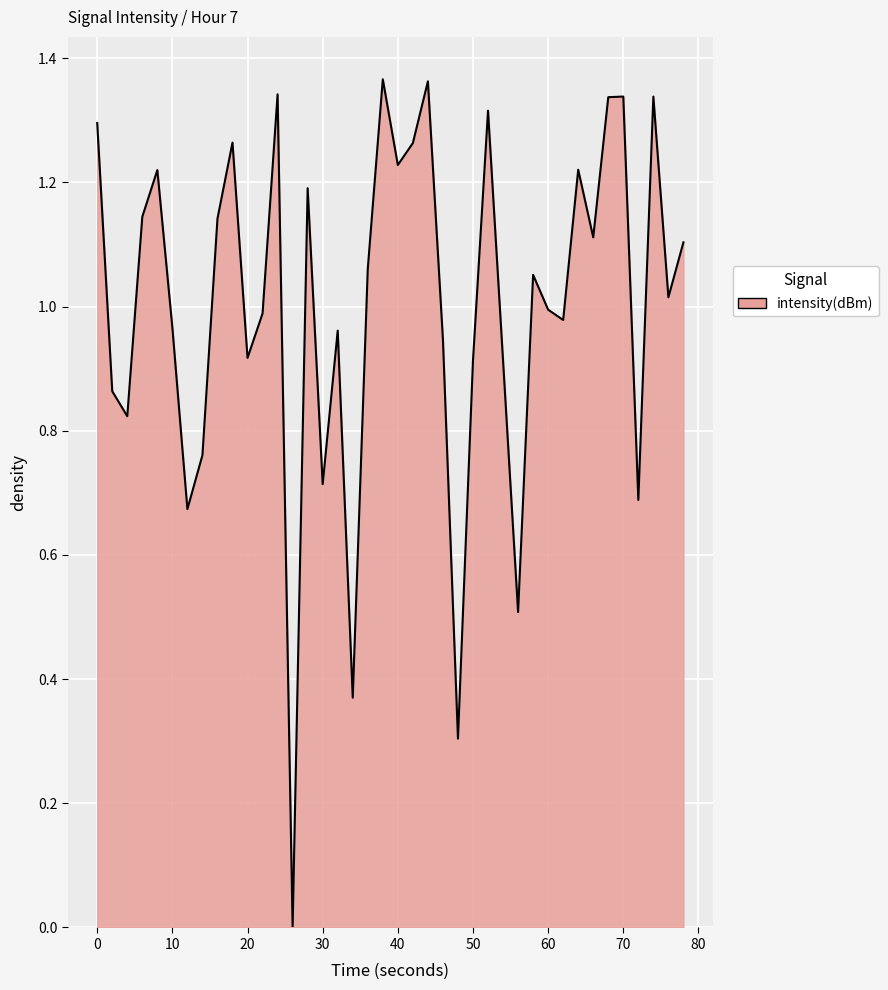

What is the value of the 5th point from the left?

1.2